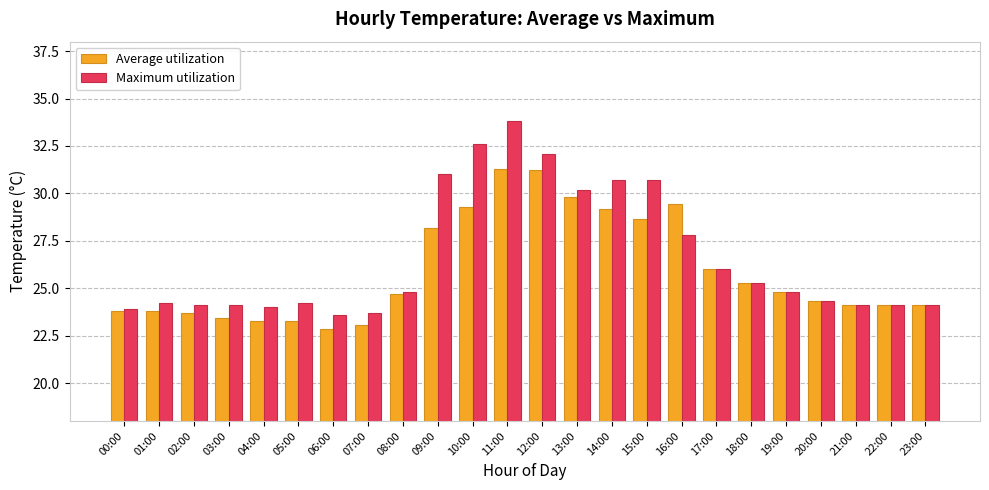

What are all the series names shown in the legend?

Average utilization, Maximum utilization